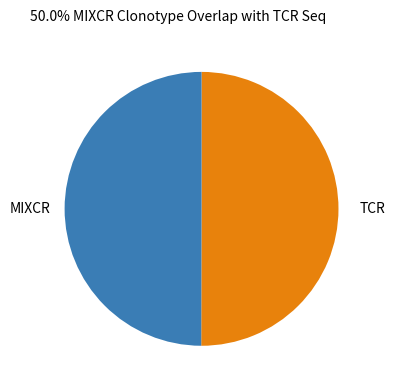

What is the ratio of the value at TCR to the value at MIXCR?

1.0